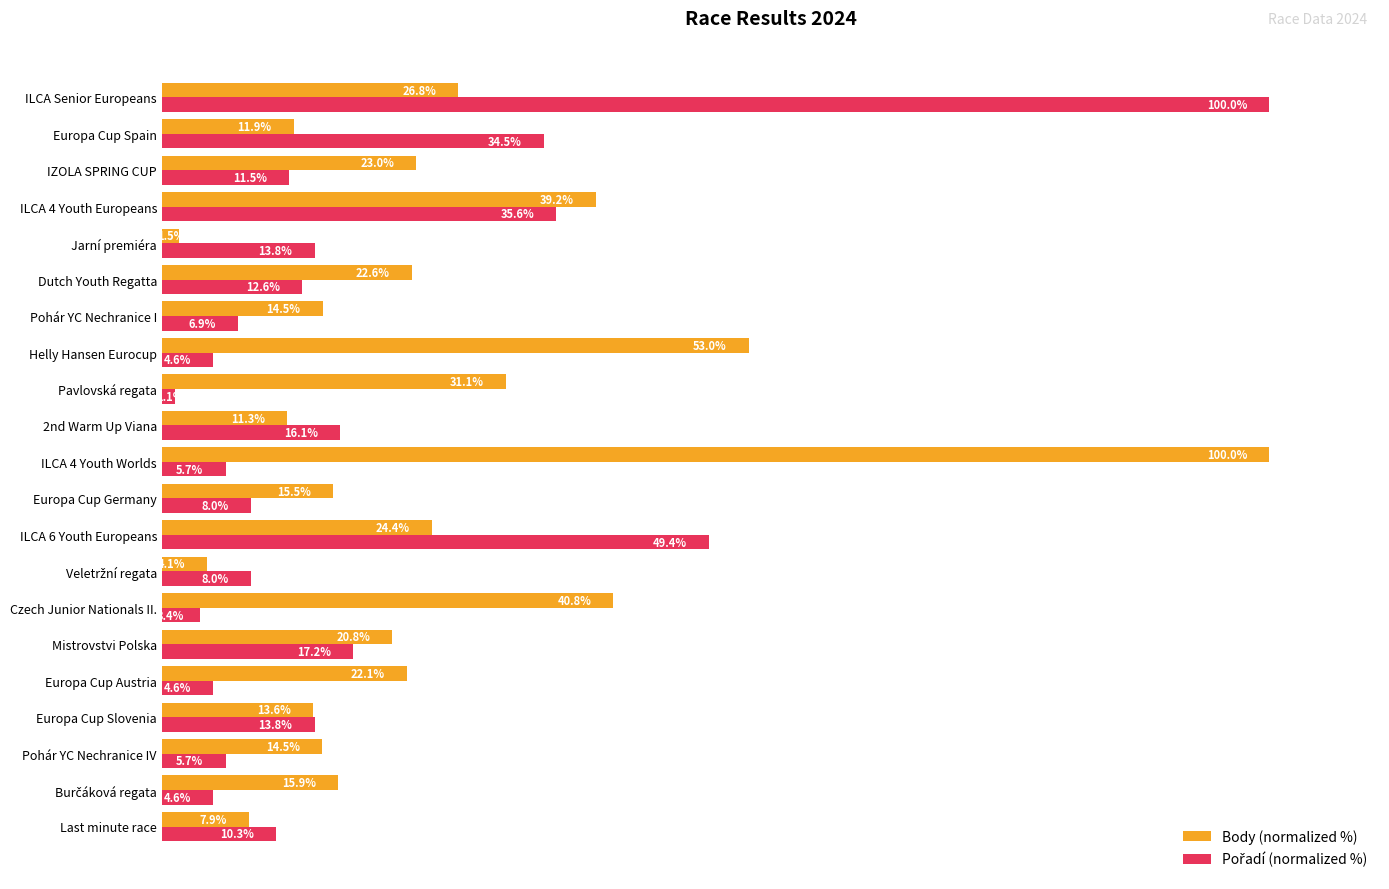

At which category is the sum across all series the highest?

ILCA Senior Europeans